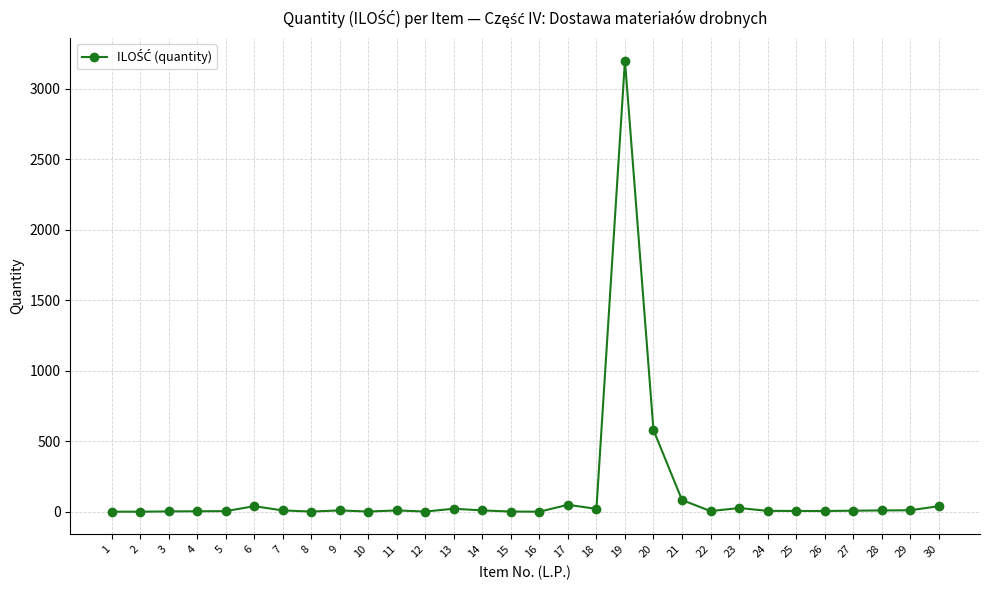

What is the average value?

139